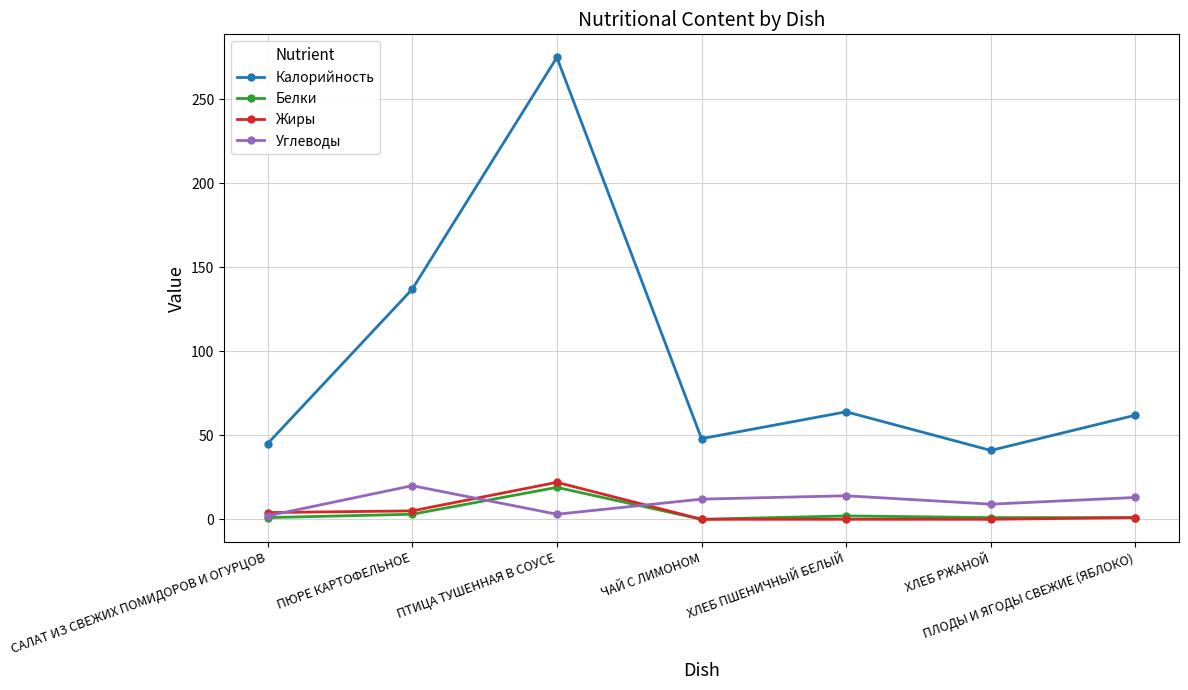

Read the Углеводы value at ЧАЙ С ЛИМОНОМ.

12